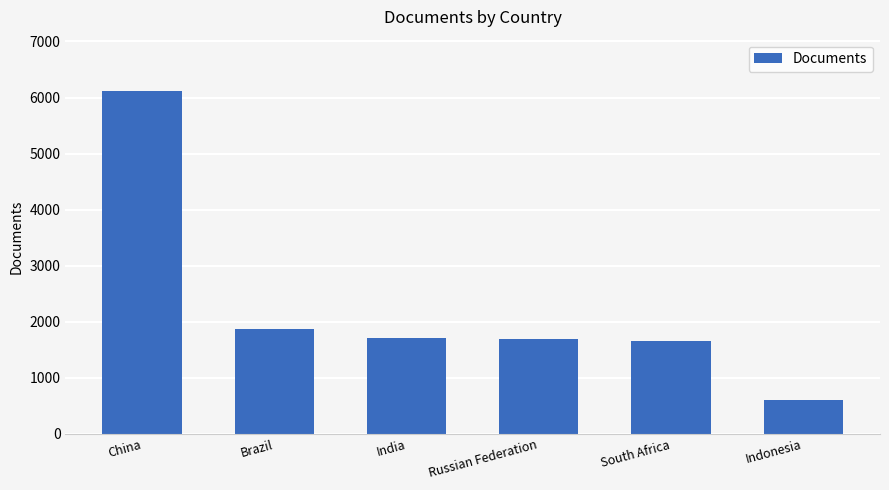

Approximately how many times larger is the value at South Africa compared to Russian Federation?

1.0